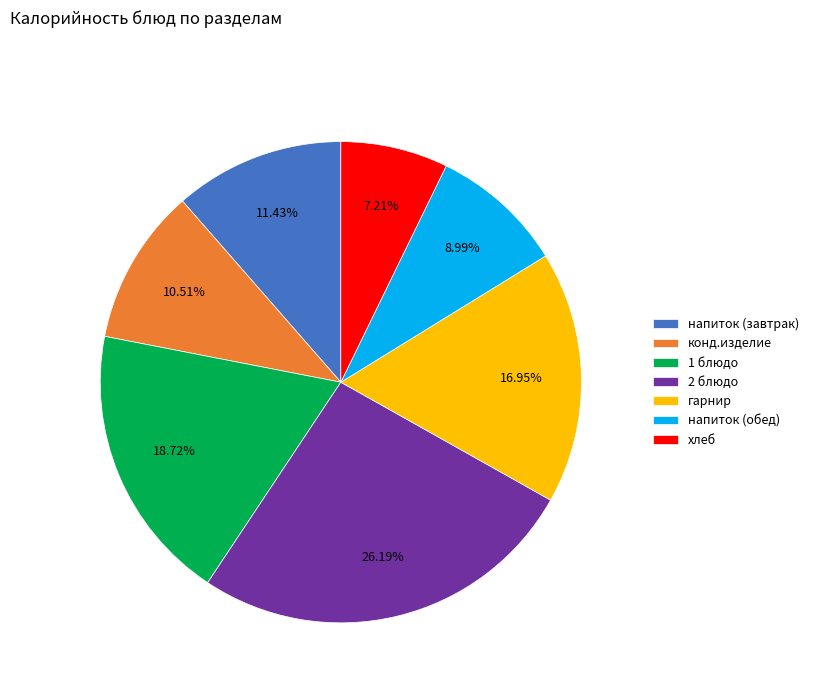

To the nearest percent, what percentage of the pie is 2 блюдо?

26%